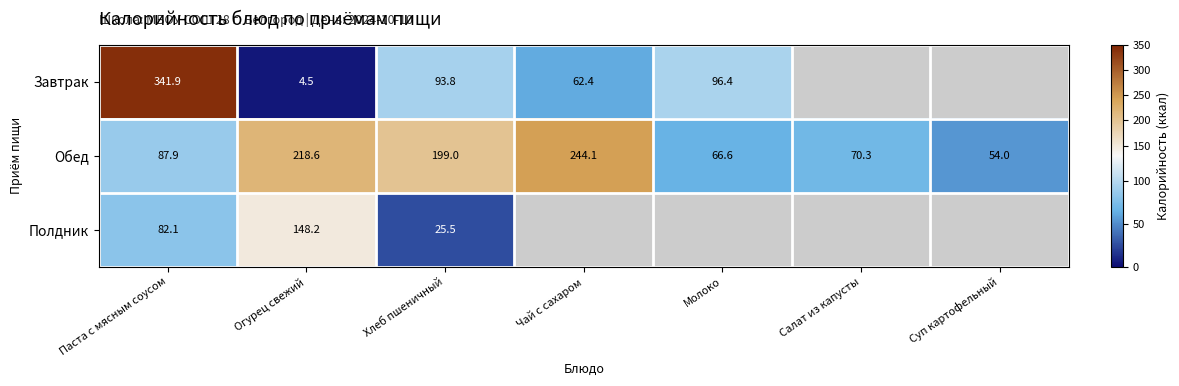

The value of Завтрак at Хлеб пшеничный is 58.7. True or false?

False